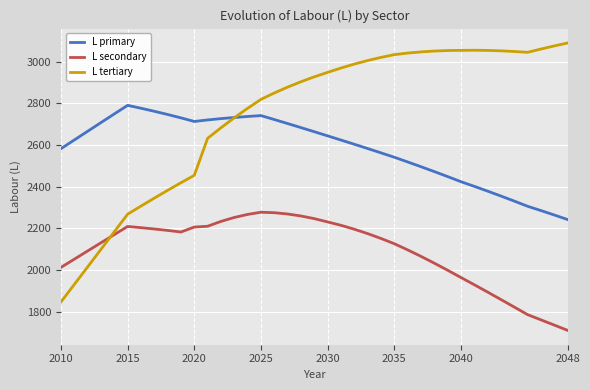

True or false: L secondary and L primary intersect in this chart.

False